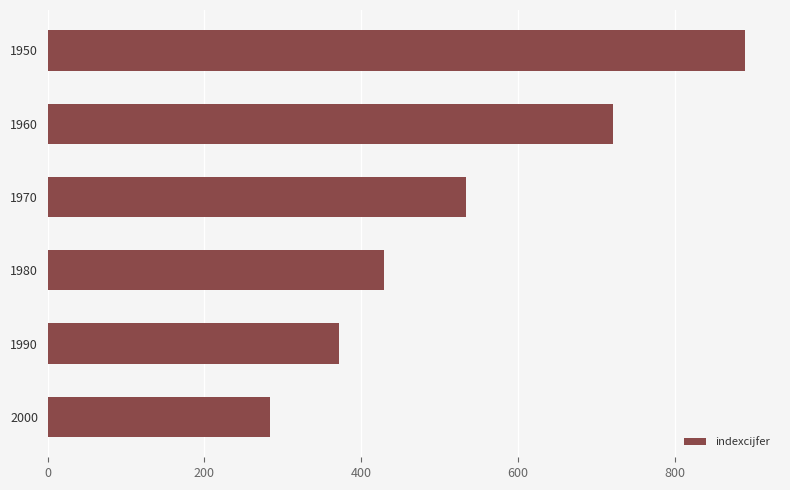

What is the value of the 3rd bar from the top?

534